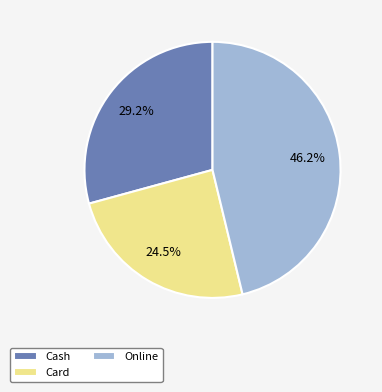

To the nearest percent, what is the difference between the Card and Online slice percentages?

22%